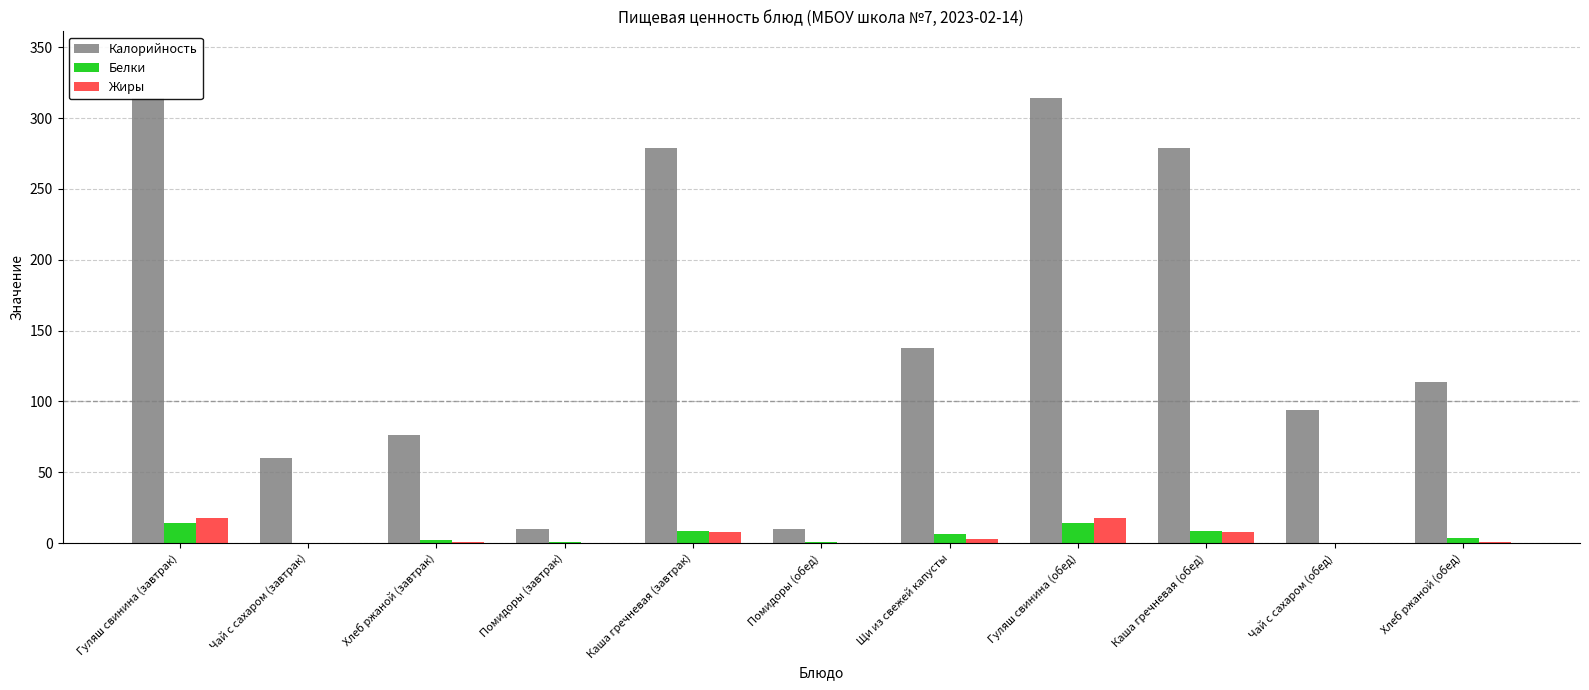

Read the Белки value at Помидоры (завтрак).

0.4